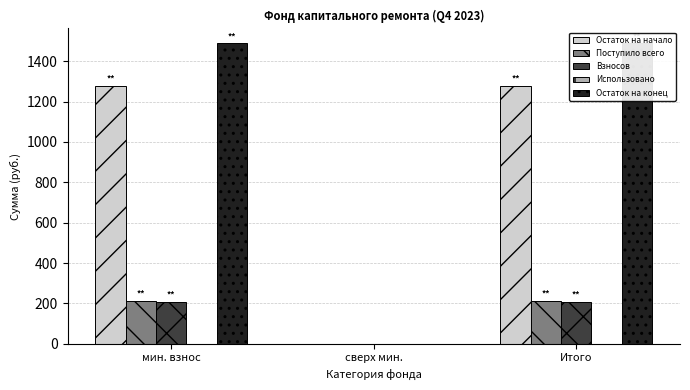

How many bars are there in total?

15